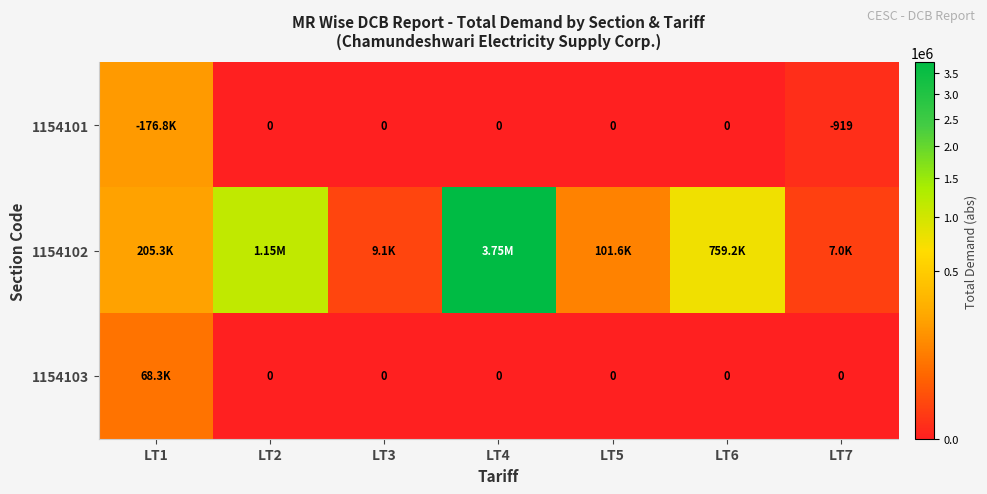

Which label corresponds to the largest value in the chart?

LT4